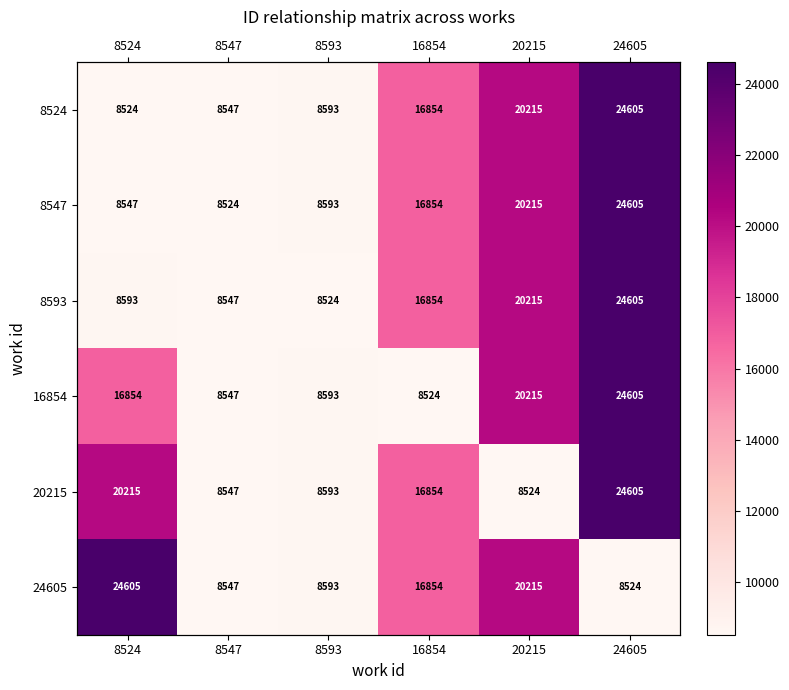

At which label does 16854 reach its minimum?

16854